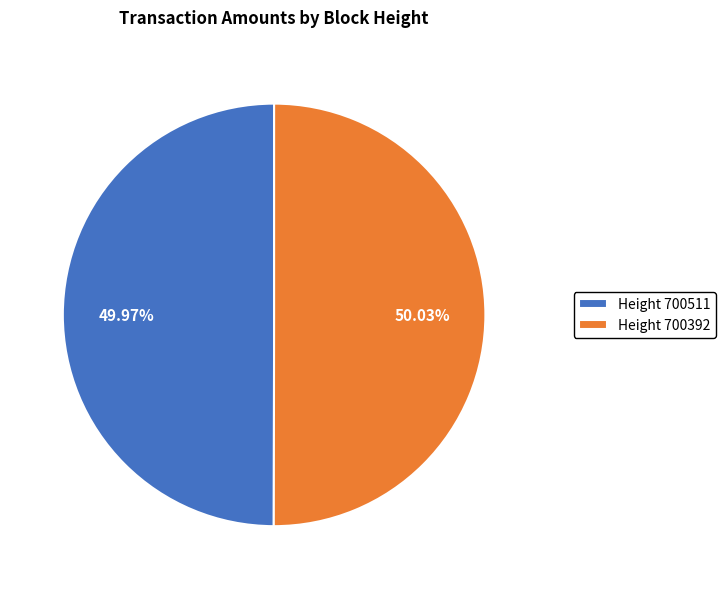

Combined, do Height 700392 and Height 700511 account for over 50%?

Yes